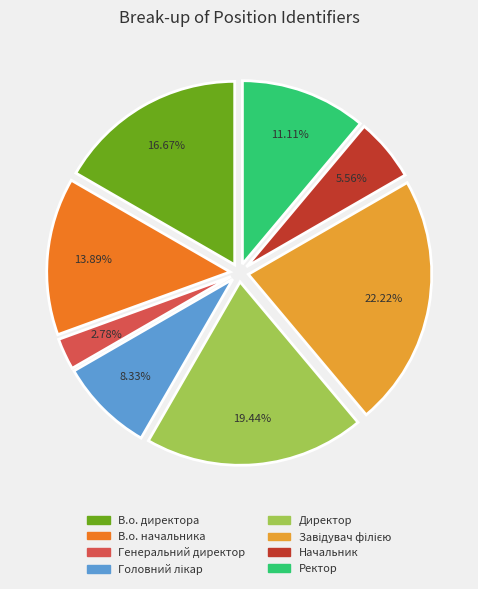

Count the number of slices in the pie.

8